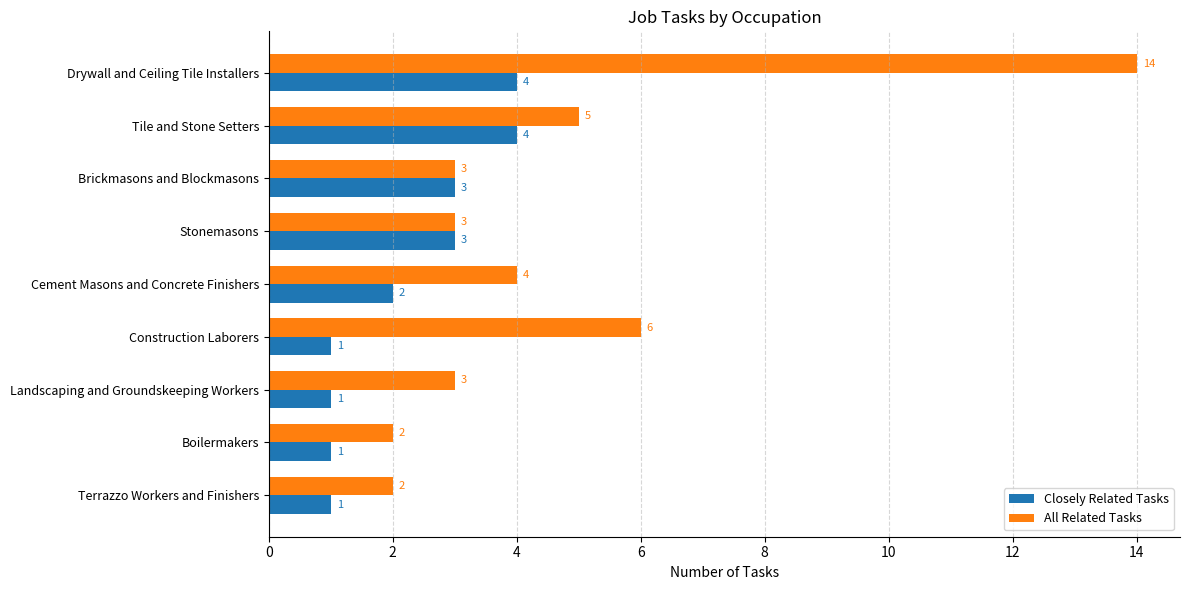

The value of Closely Related Tasks at Construction Laborers is 1. True or false?

True